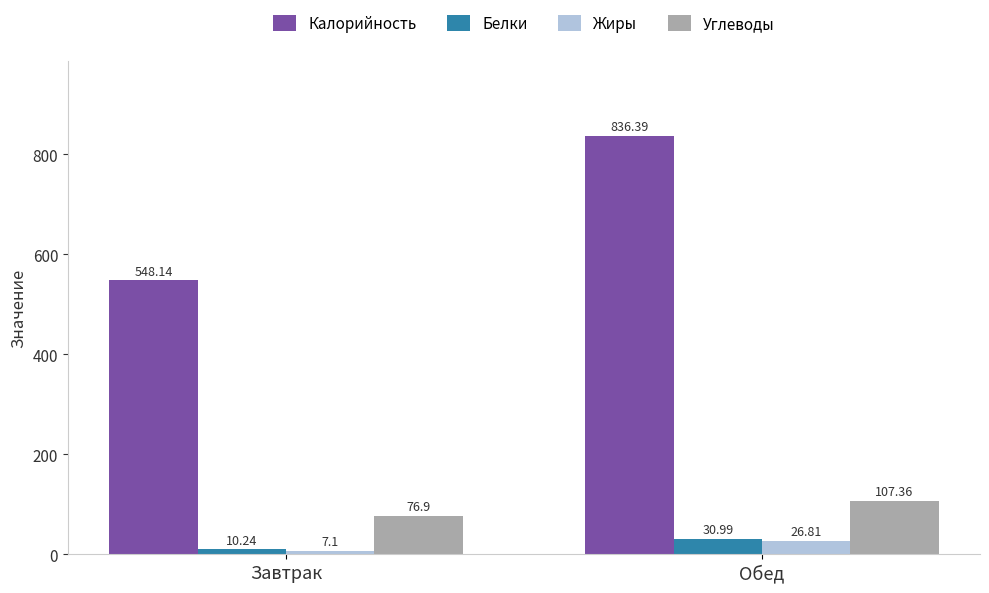

At which label does Белки reach its minimum?

Завтрак